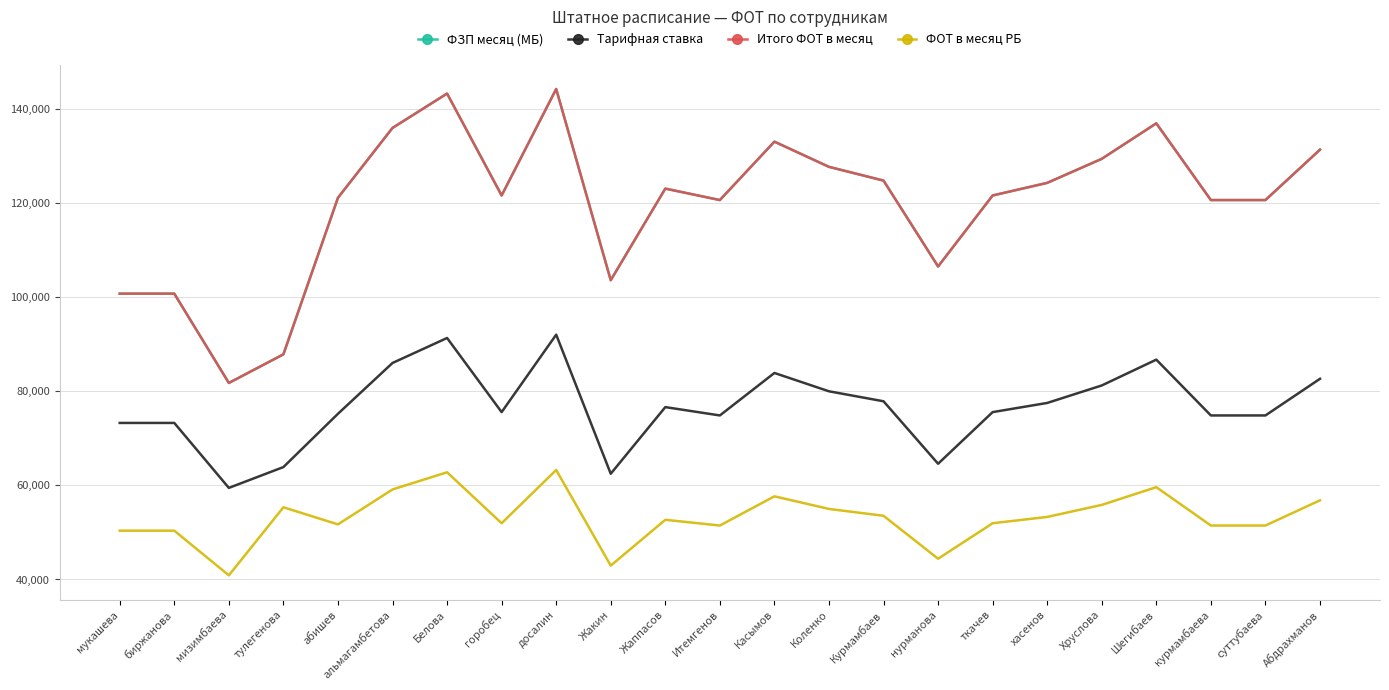

Does the chart display data point markers on the line(s)?

No